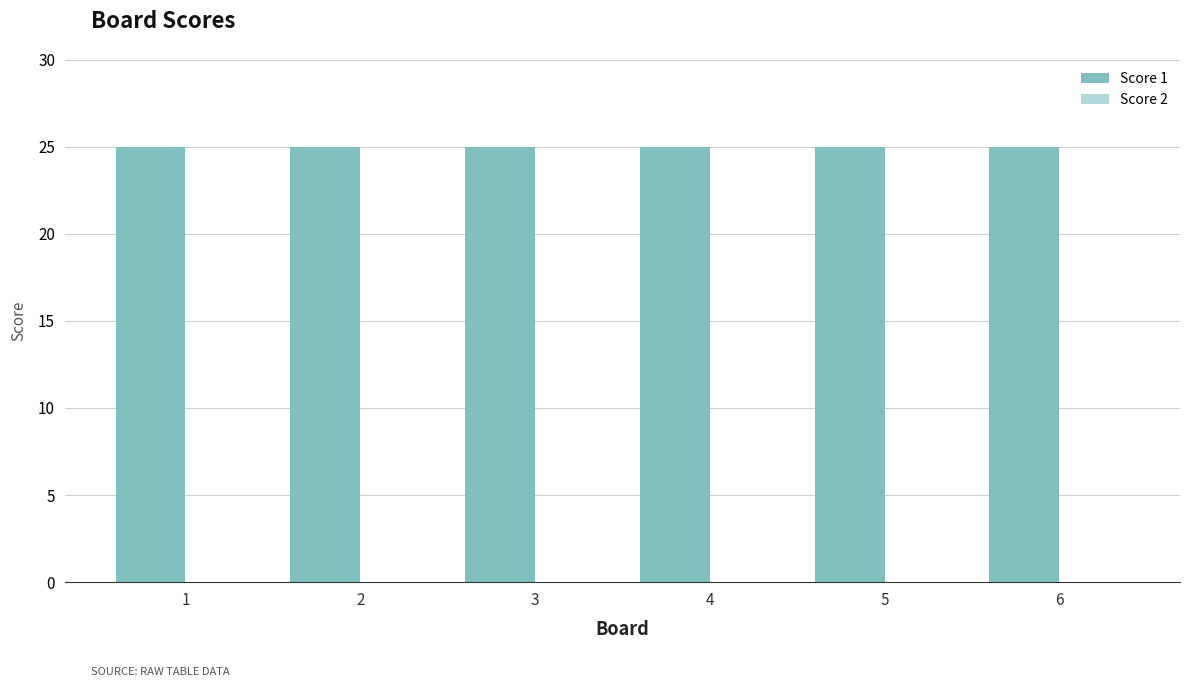

Is it true that Score 1 equals 44 at 2?

False